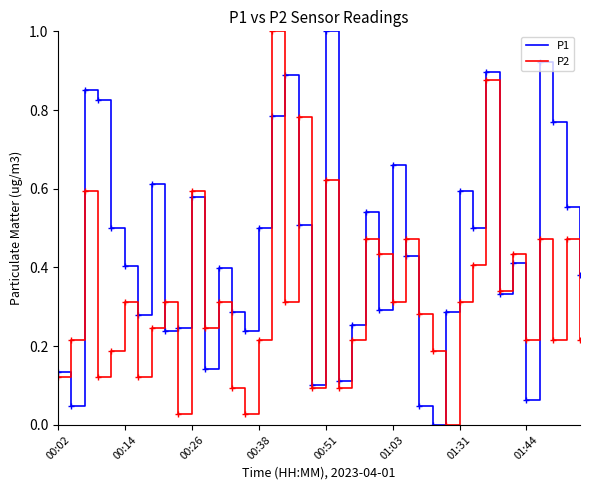

What is the greatest value displayed?

1.0